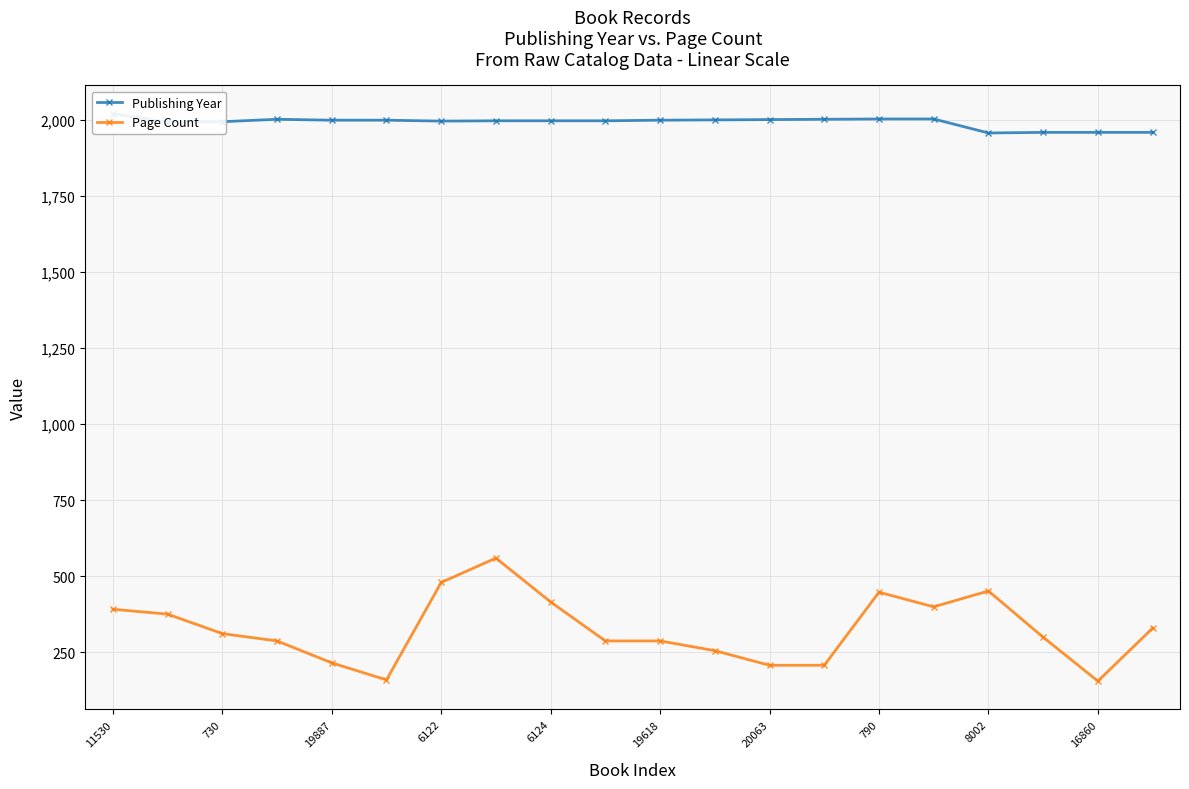

What is the difference between the maximum and minimum values in the Publishing Year series?

63